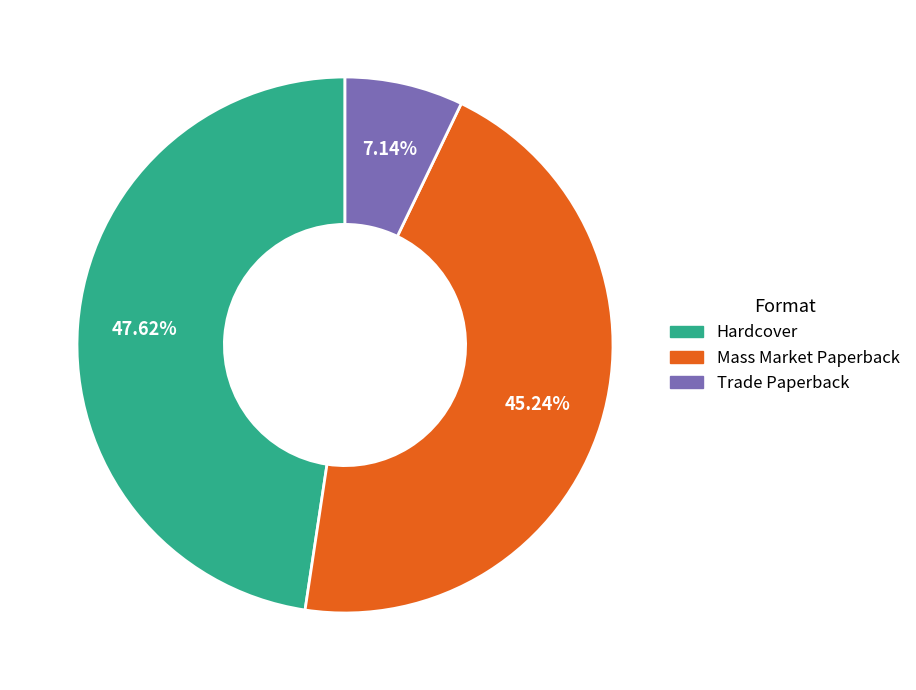

How many slices are in this pie chart?

3